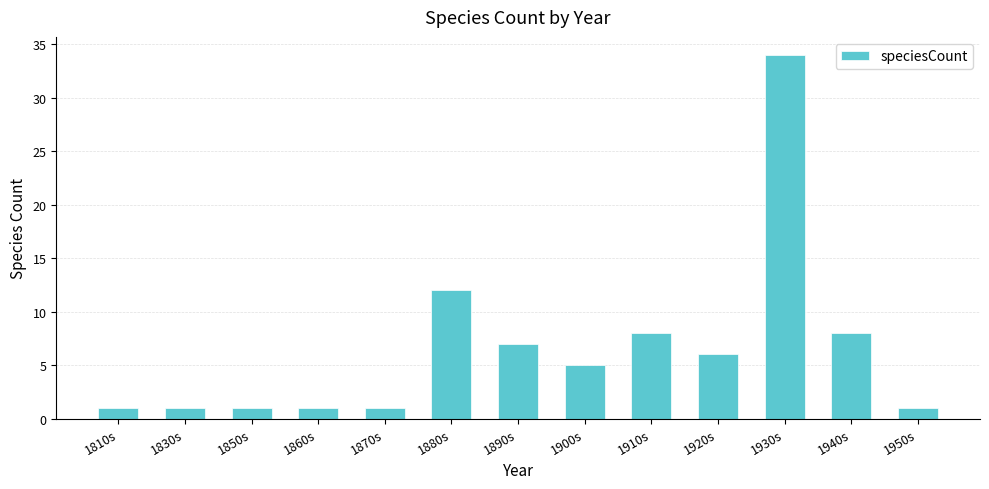

Where is the data nearest to the value 17?

1880s